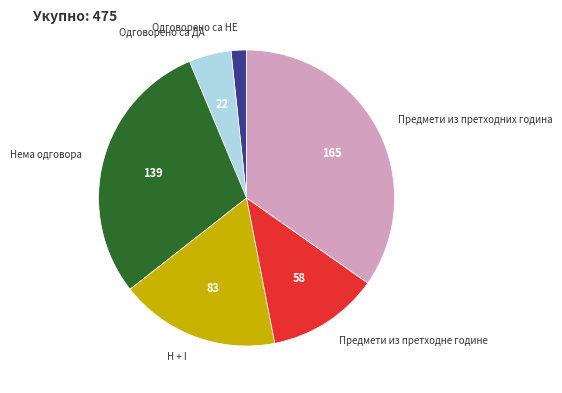

Does any single category account for the majority?

No